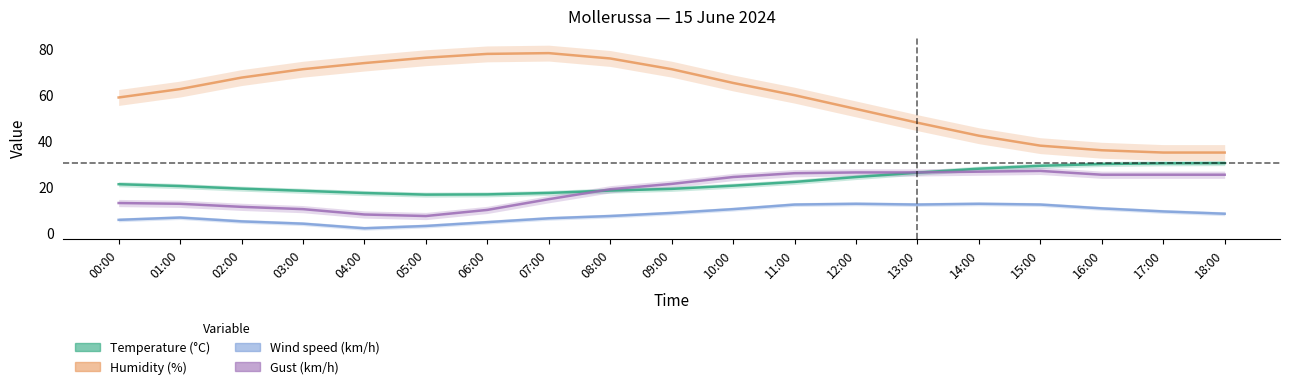

True or false: Temperature (°C) has a value of 37.3 at 14:00.

False